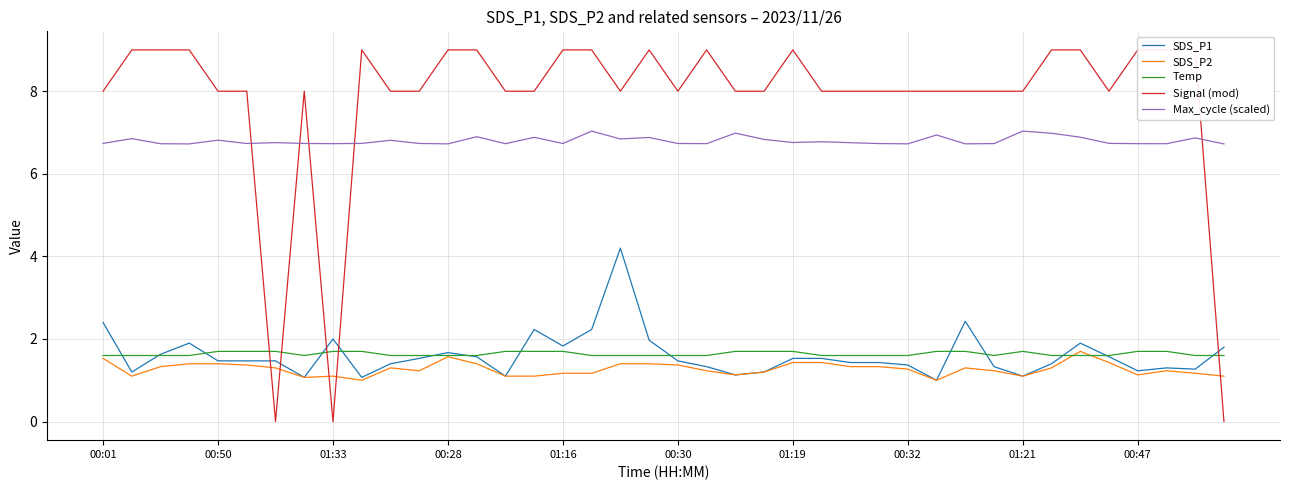

Count the number of data series in this chart.

5